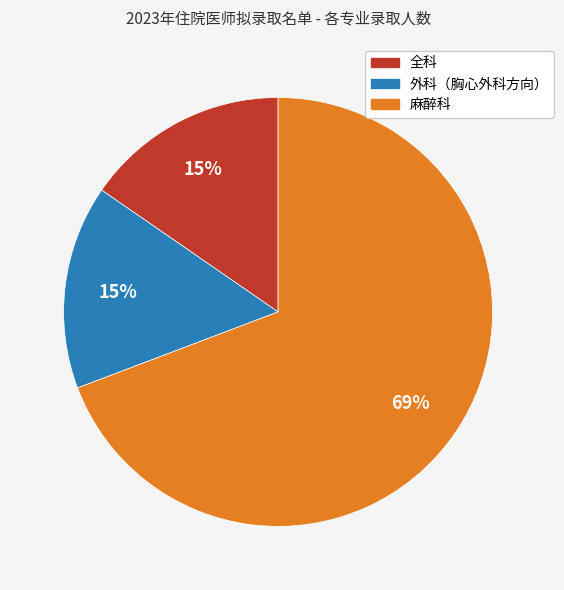

To the nearest percent, what portion does 全科 represent?

15%